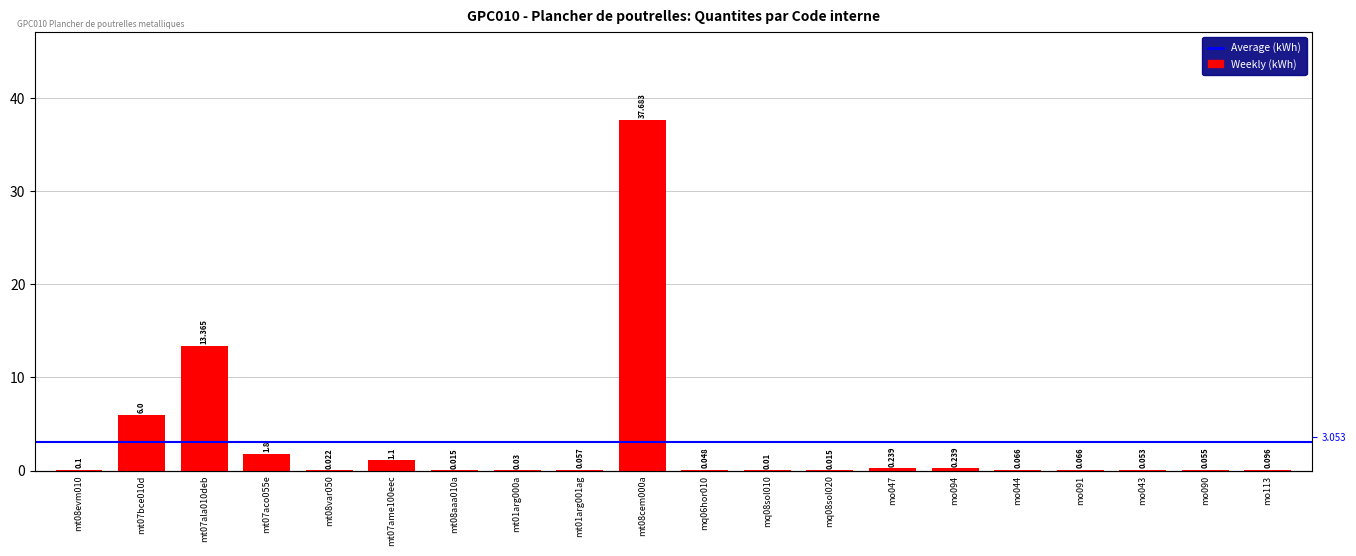

What is the sum of the values at mt07aco055e and mo090?

1.9